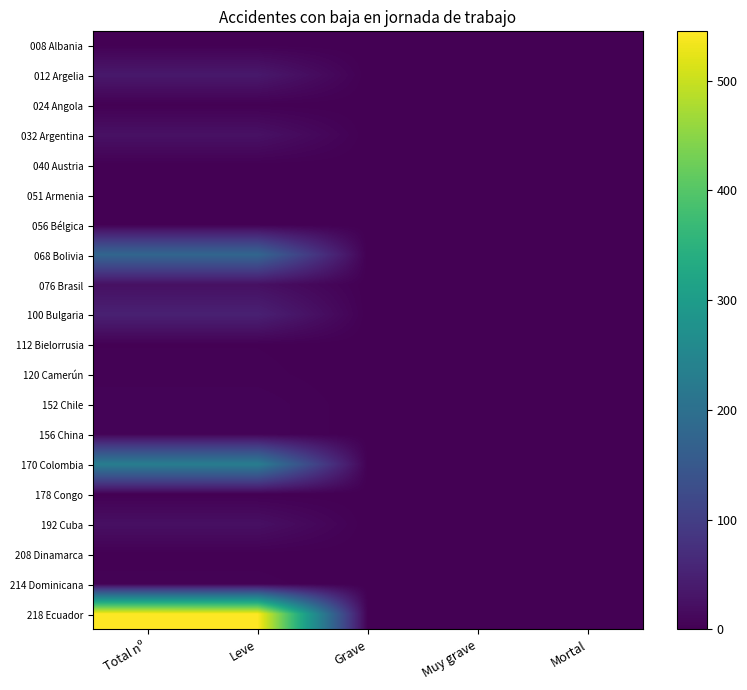

Rank the series at Mortal from highest to lowest value.

008 Albania, 012 Argelia, 024 Angola, 032 Argentina, 040 Austria, 051 Armenia, 056 Bélgica, 068 Bolivia, 076 Brasil, 100 Bulgaria, 112 Bielorrusia, 120 Camerún, 152 Chile, 156 China, 170 Colombia, 178 Congo, 192 Cuba, 208 Dinamarca, 214 Dominicana, 218 Ecuador